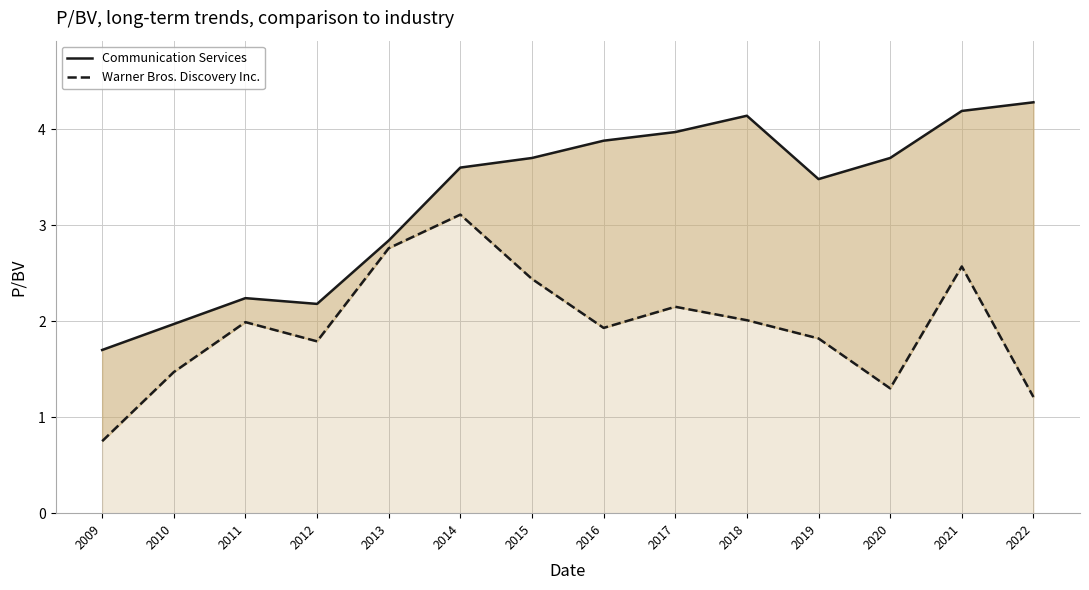

The Communication Services series shows 4.1 at 2018. True or false?

True